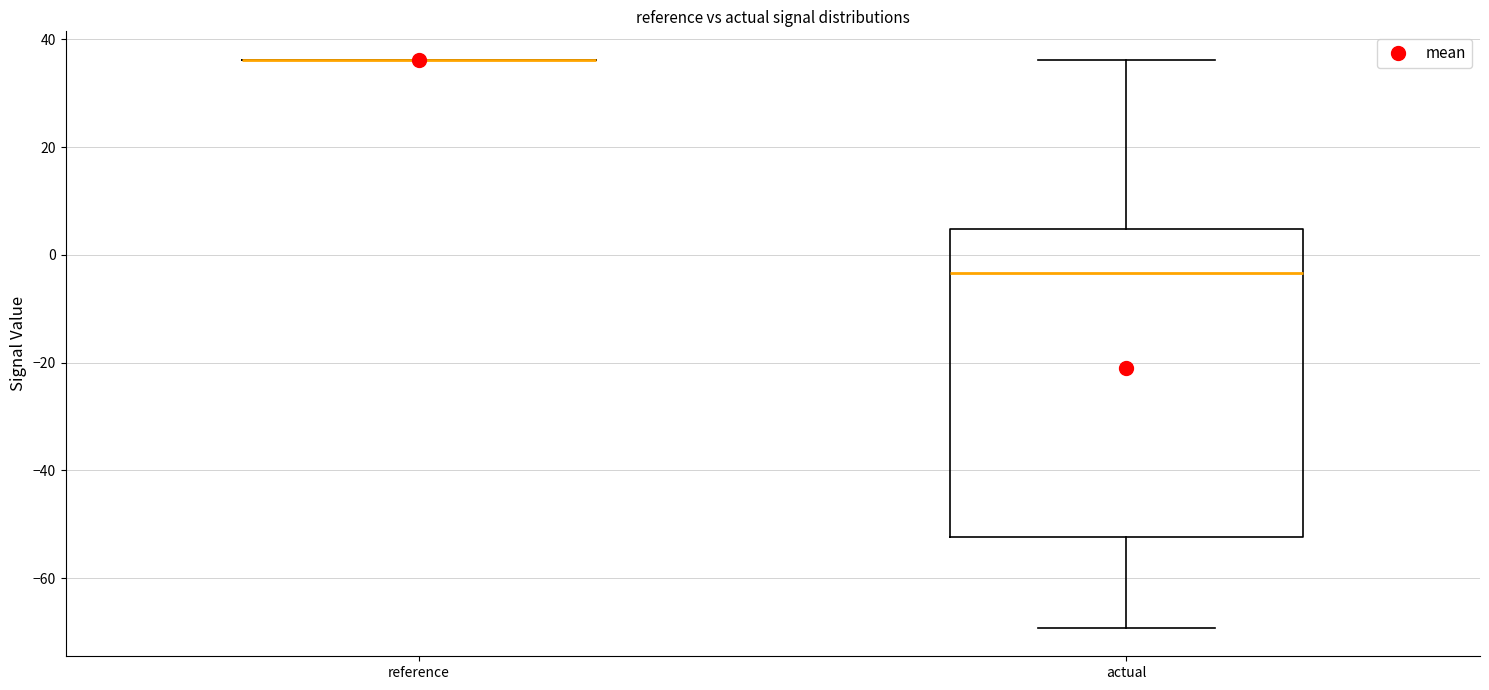

Where is the upper edge of the box for actual on the y-axis? The values are not printed on the chart, so give them approximately, as read against the axis.

4